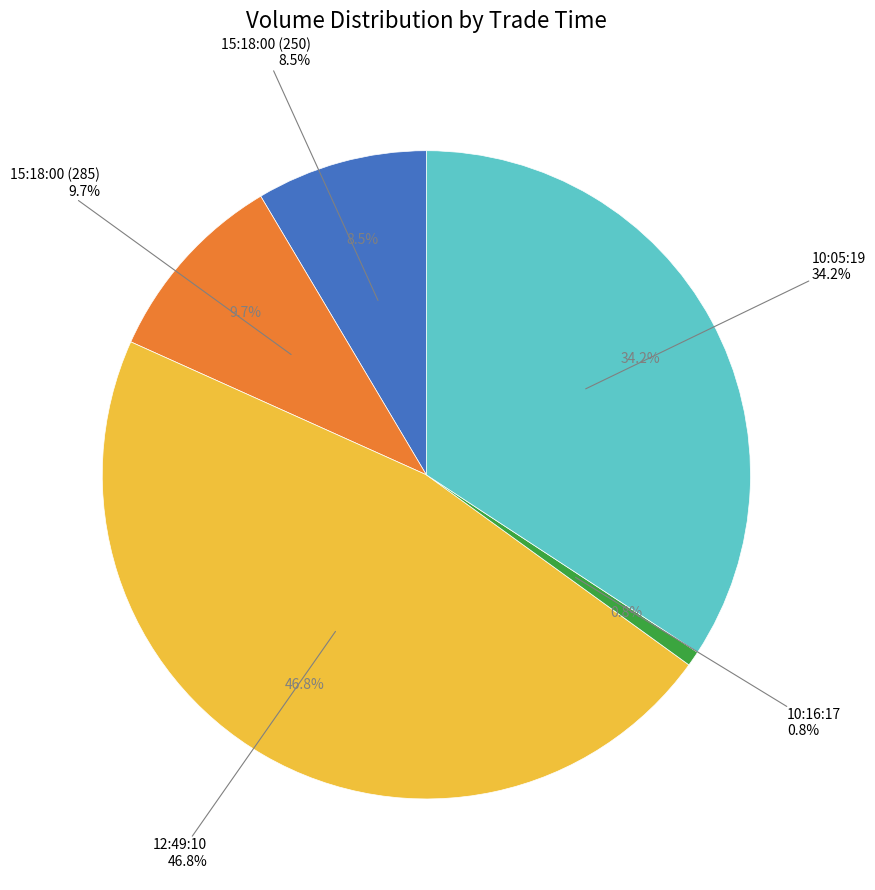

Which slice is the largest?

12:49:10